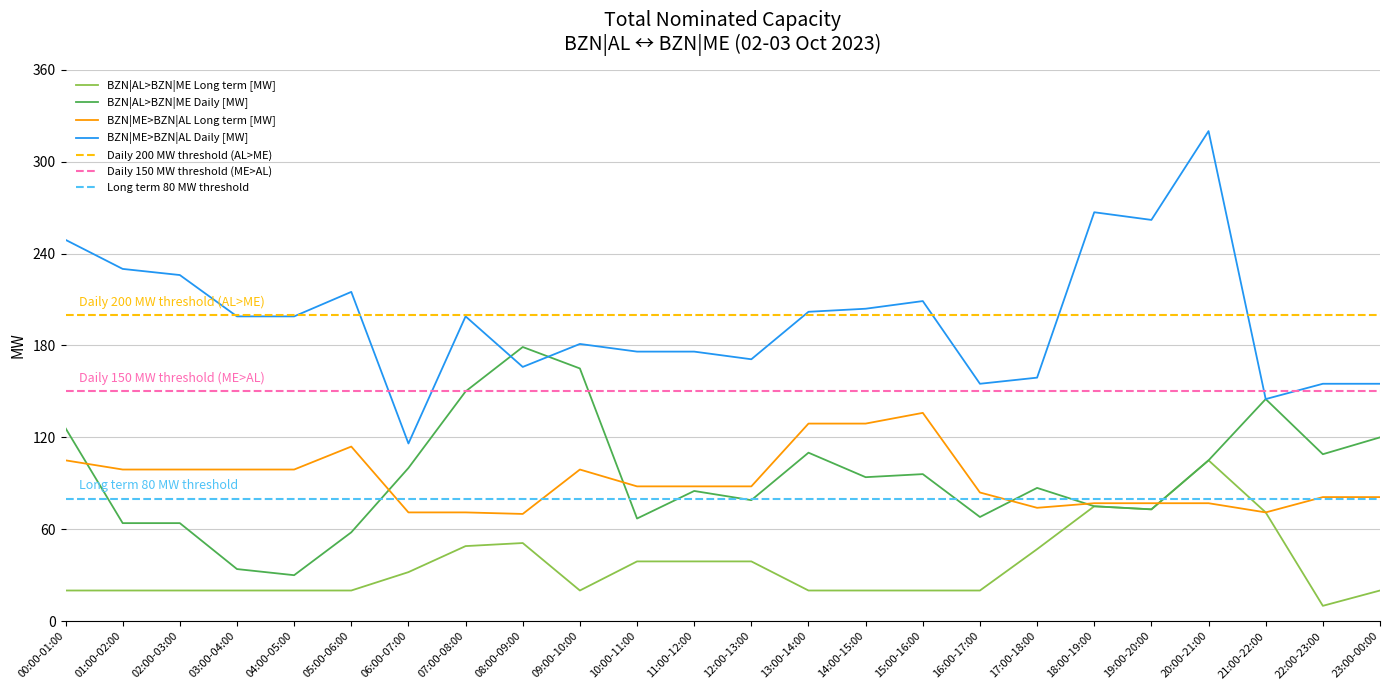

Read the BZN|ME>BZN|AL Daily [MW] value at 00:00-01:00, to the nearest 50.

250